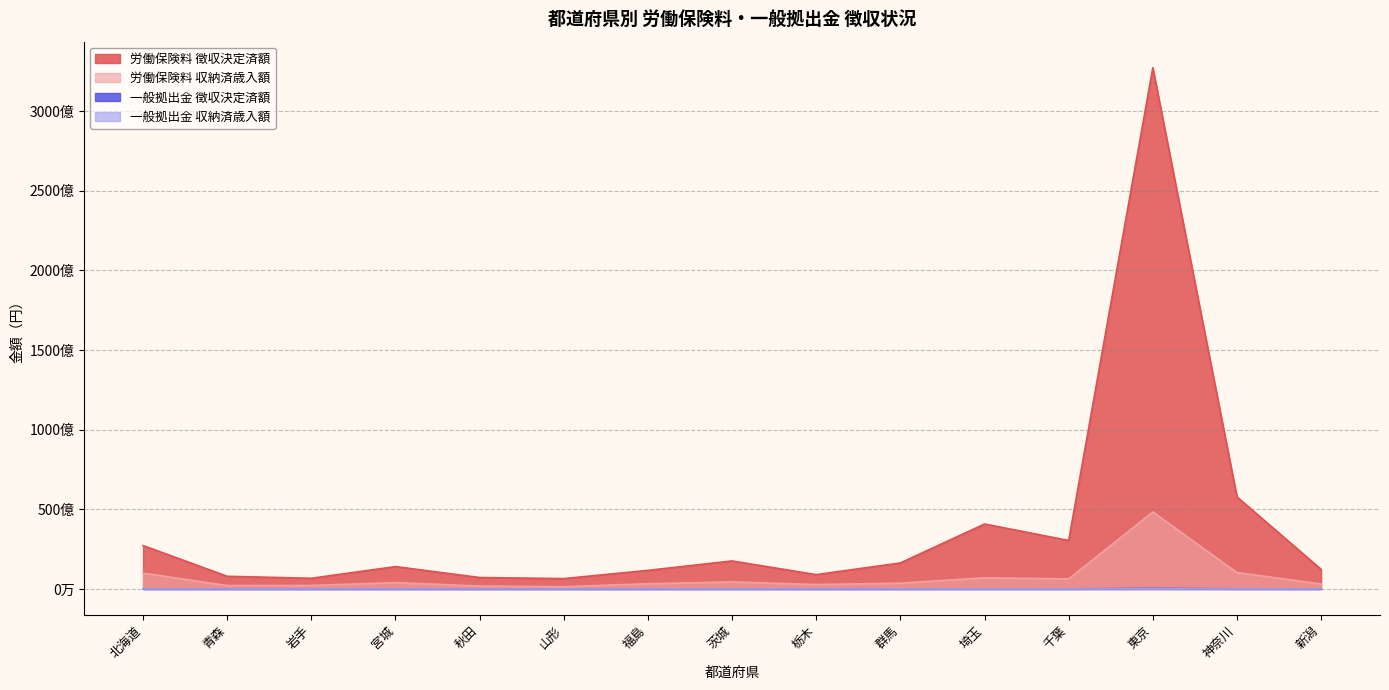

What are all the series names shown in the legend?

労働保険料 徴収決定済額, 労働保険料 収納済歳入額, 一般拠出金 徴収決定済額, 一般拠出金 収納済歳入額